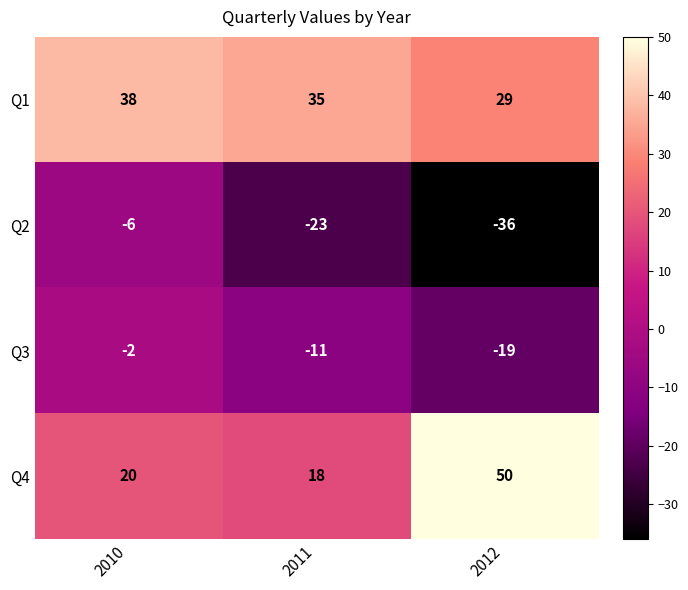

Reading left to right, what are all the values shown in this chart?

Q1: 2010=38	2011=35	2012=29
Q2: 2010=-6	2011=-23	2012=-36
Q3: 2010=-2	2011=-11	2012=-19
Q4: 2010=20	2011=18	2012=50